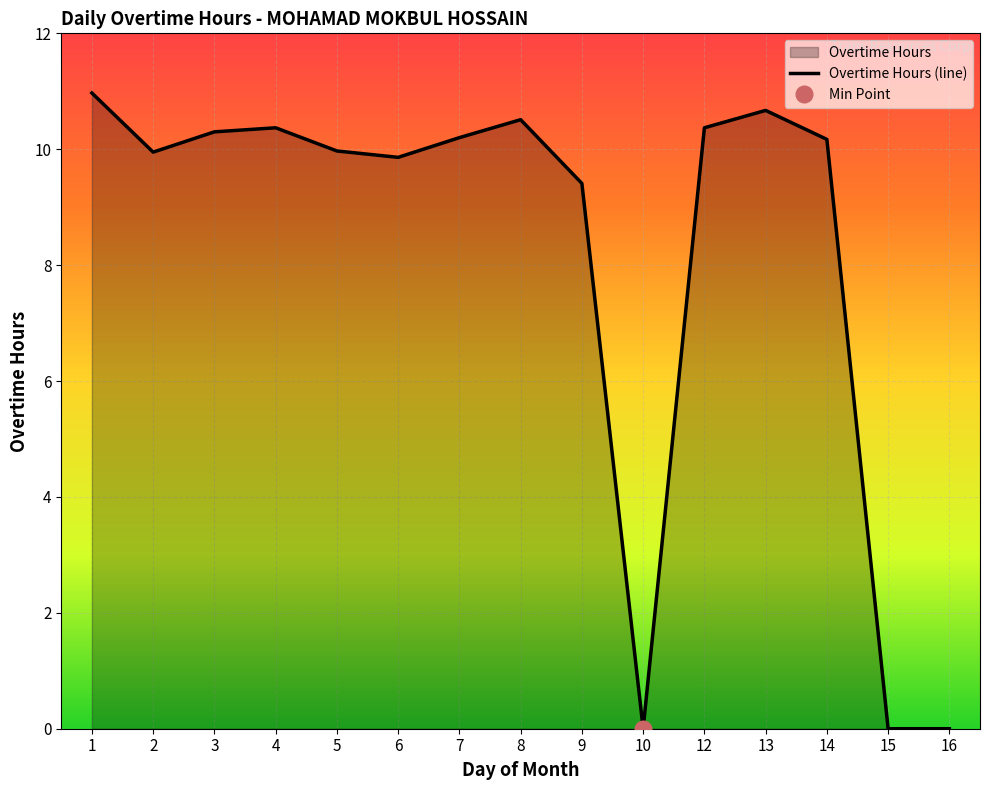

What is the change in value from 2 to 4?

+0.4